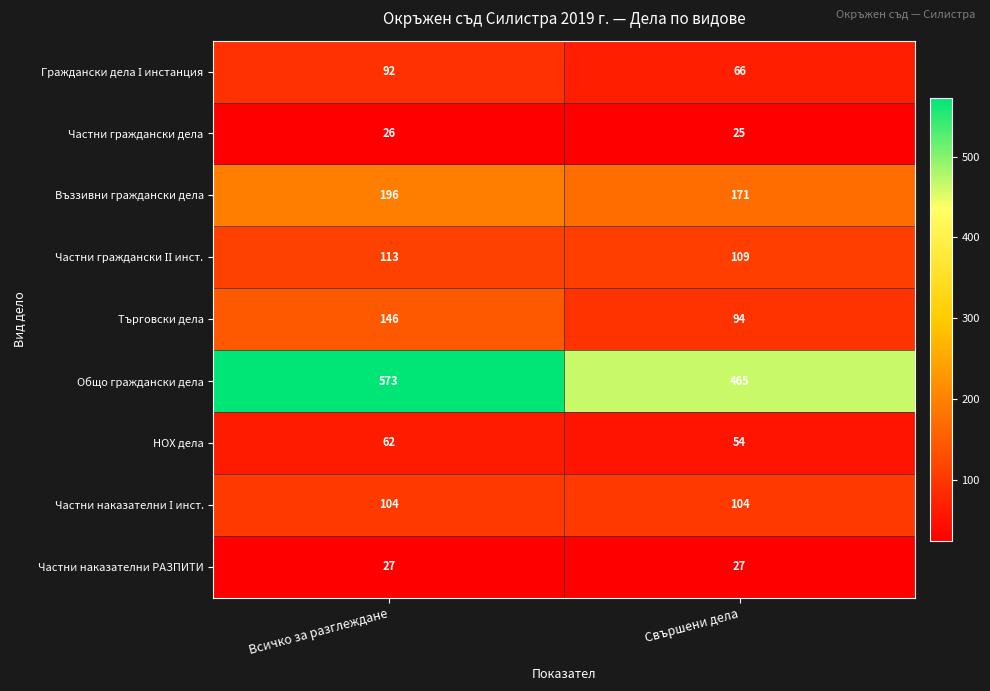

What is the total value across all series at Свършени дела?

1115